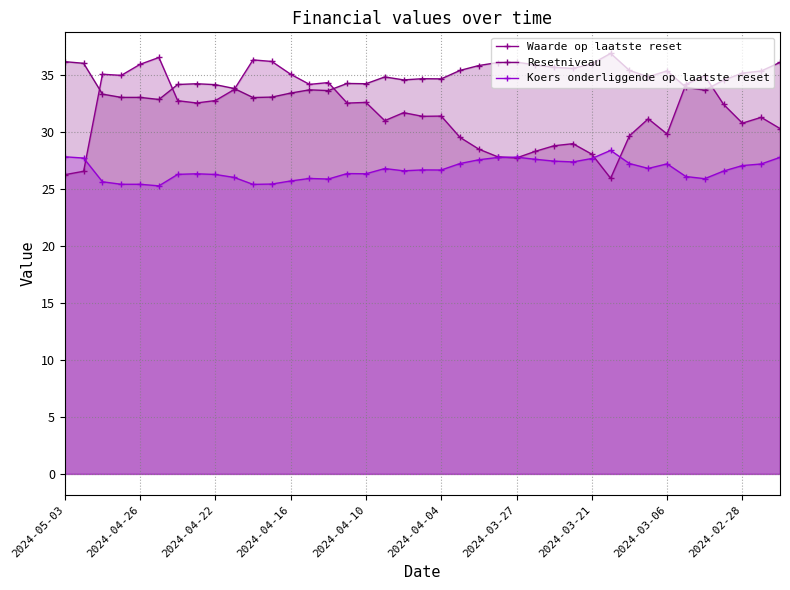

Does the chart have visible grid lines?

Yes